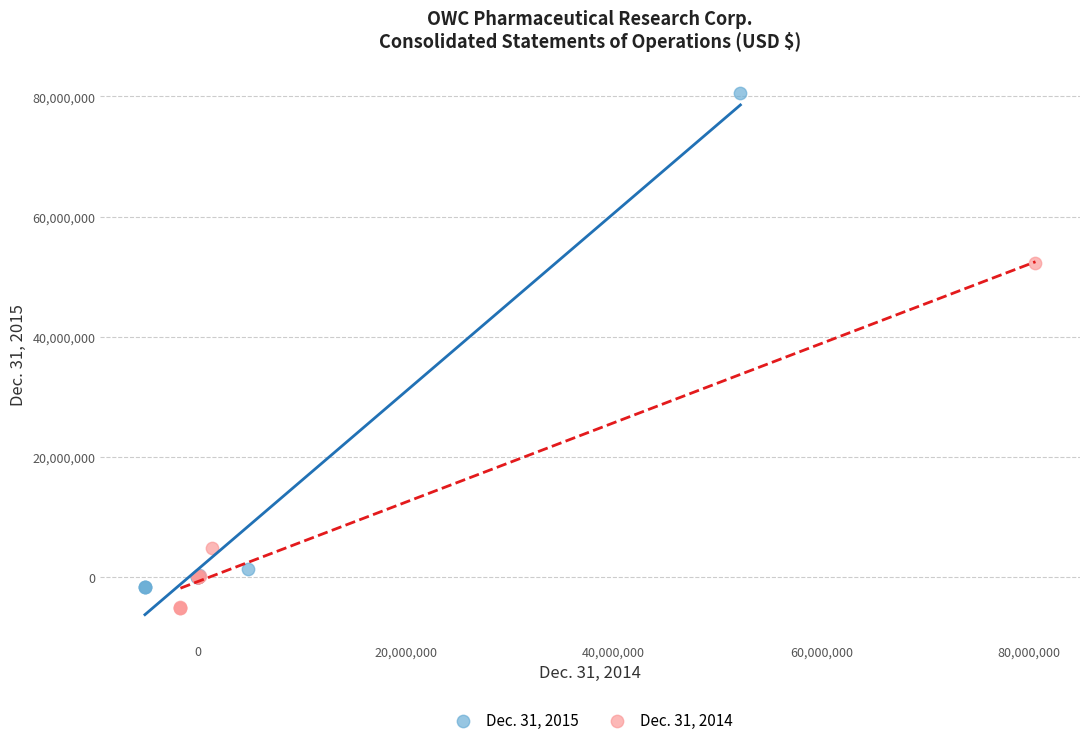

What are all the series names shown in the legend?

Dec. 31, 2015, Dec. 31, 2014